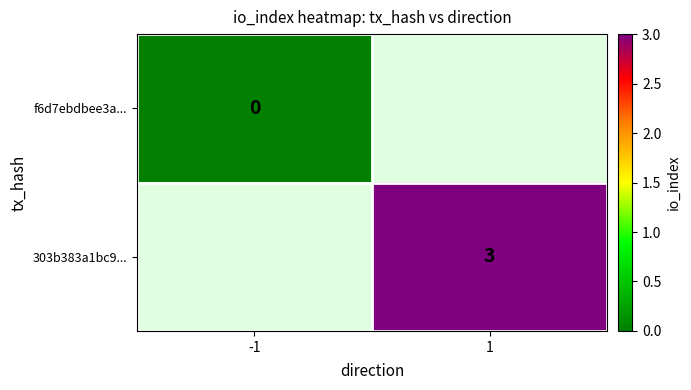

True or false: 303b383a1bc9... has a value of 3 at 1.

True